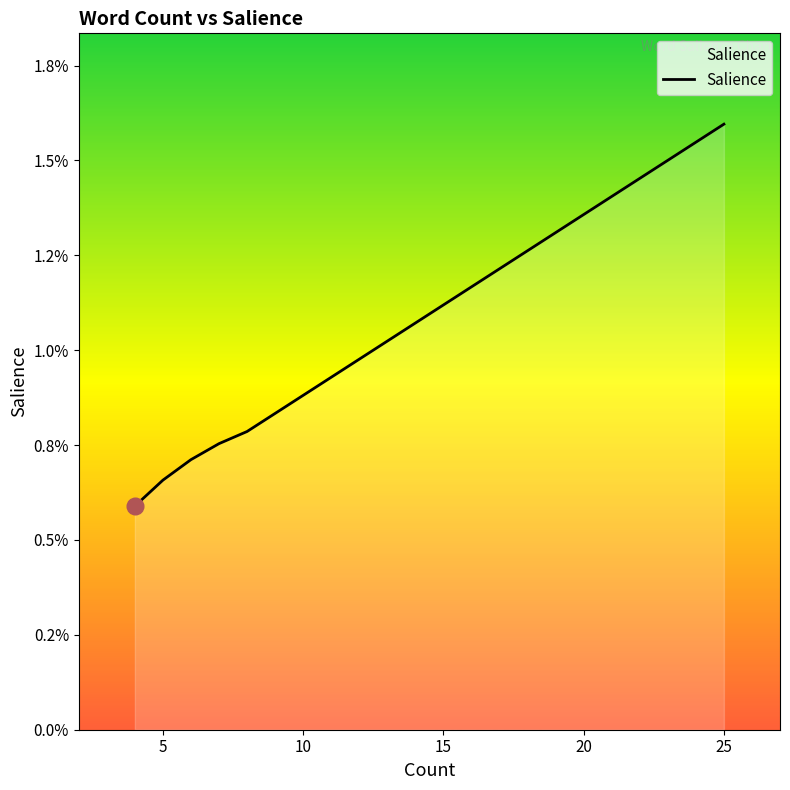

The chart shows a value of 0.0 at 9. True or false?

False